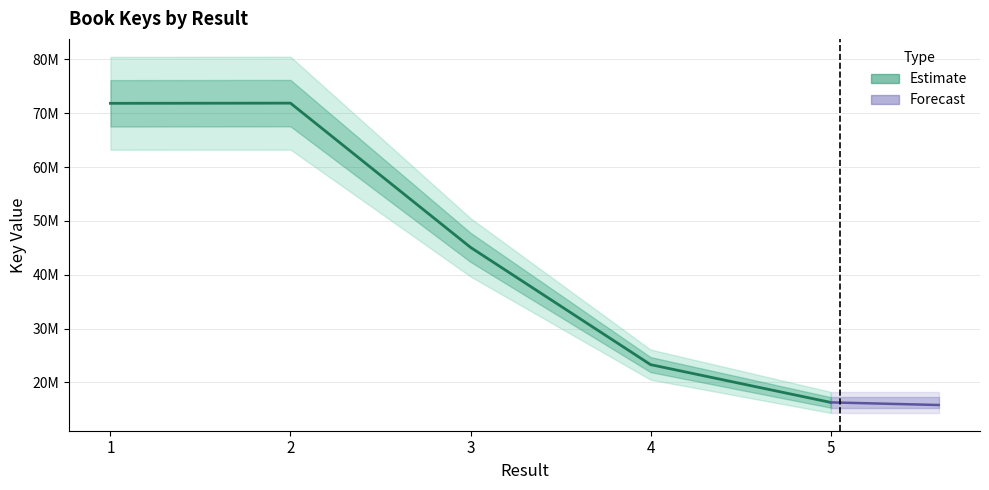

Count the number of values greater than 45089084.

2